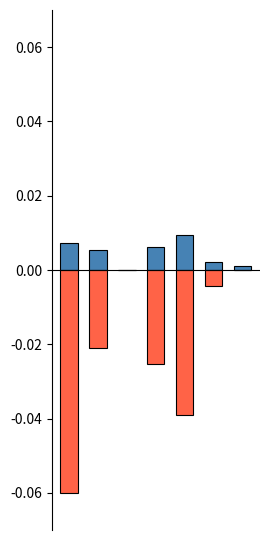

List the labels in order of Total Docs. (3years) value, smallest first.

2, 6, 5, 1, 3, 0, 4